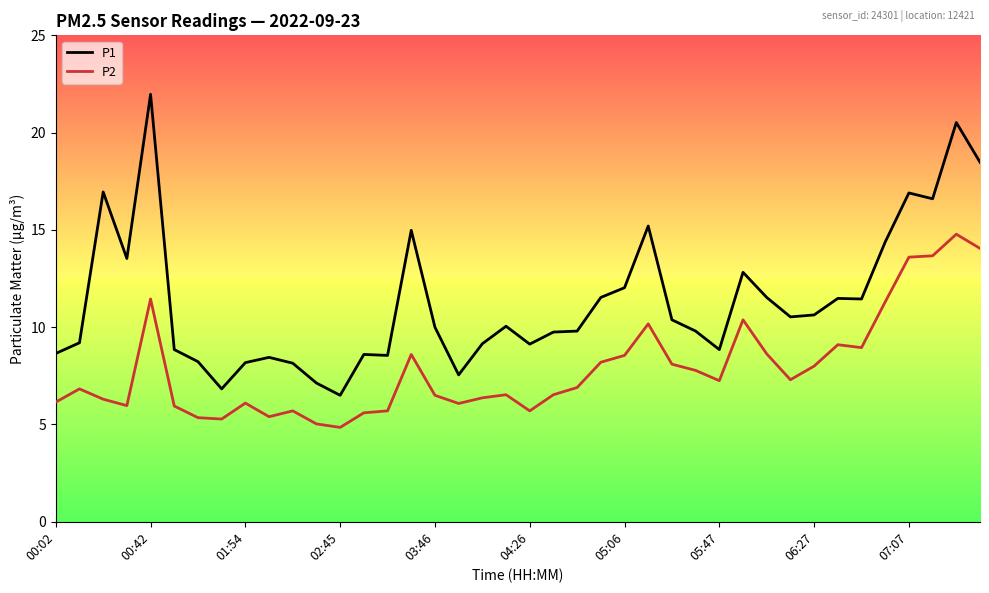

What is the difference between the maximum and minimum values in the P2 series?

9.9